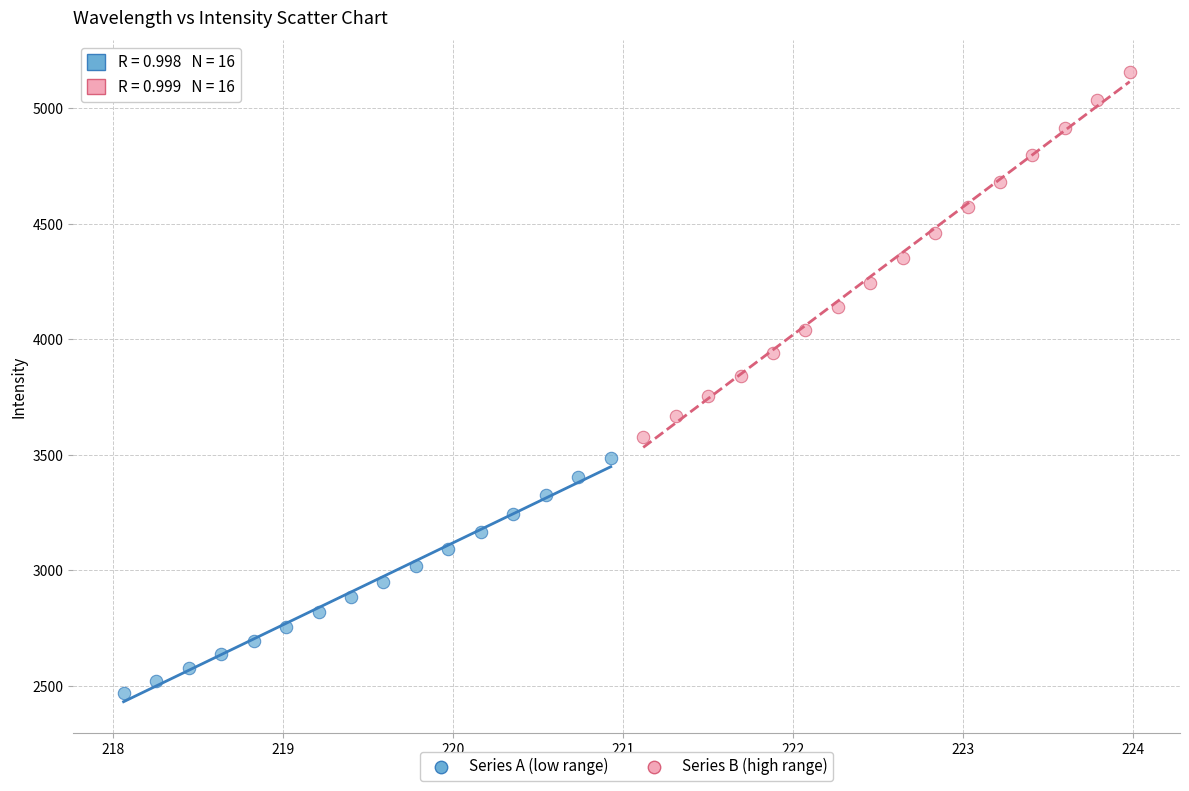

Which series has the widest spread of Y values?

Series B (high range)